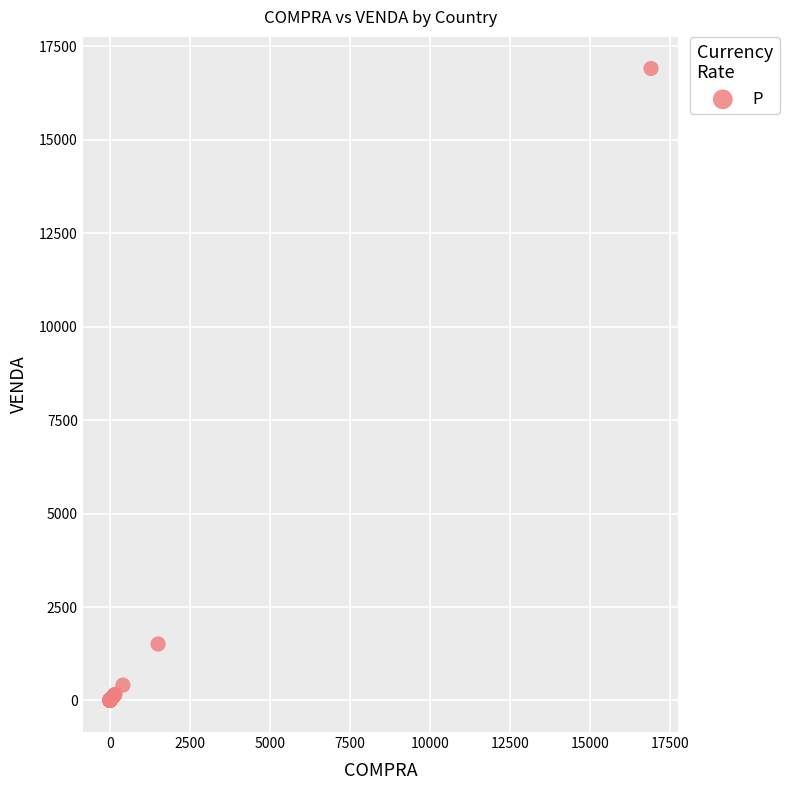

What Y value in the scatter plot is closest to 8455?

1509.5